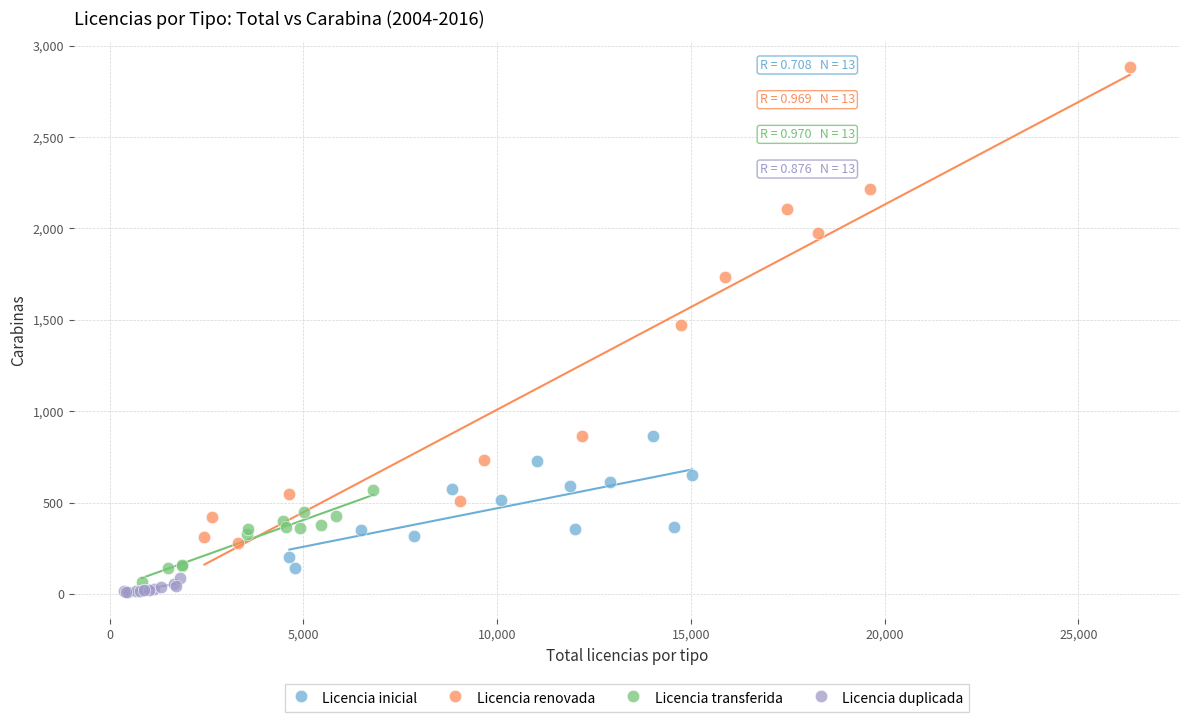

Which series has the widest spread of Y values?

Licencia renovada